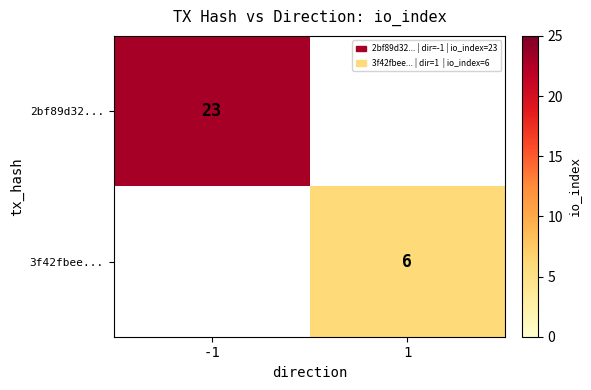

True or false: 2bf89d32... has a value of 34 at -1.

False